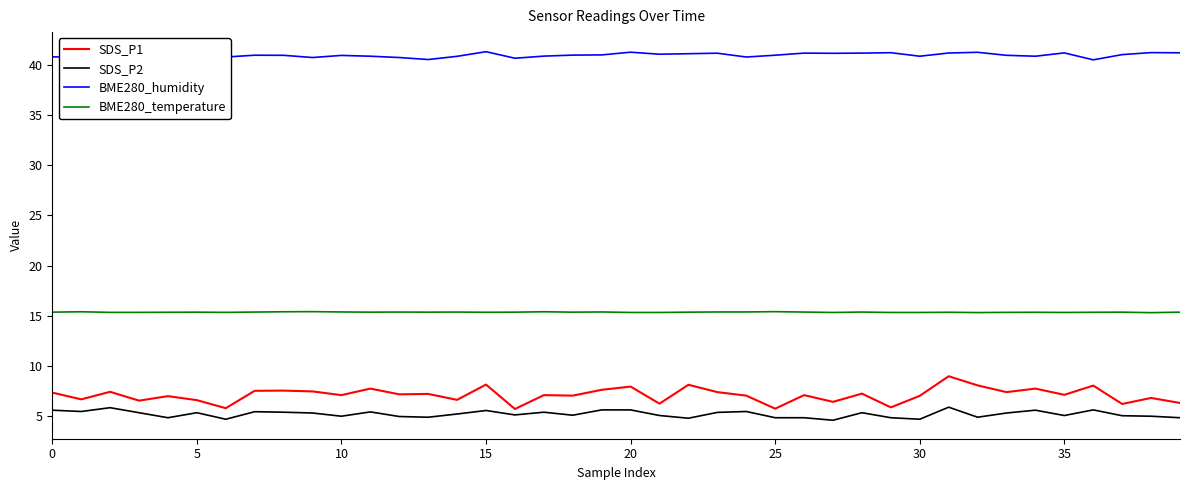

What value does the SDS_P2 series have at 19?

5.6